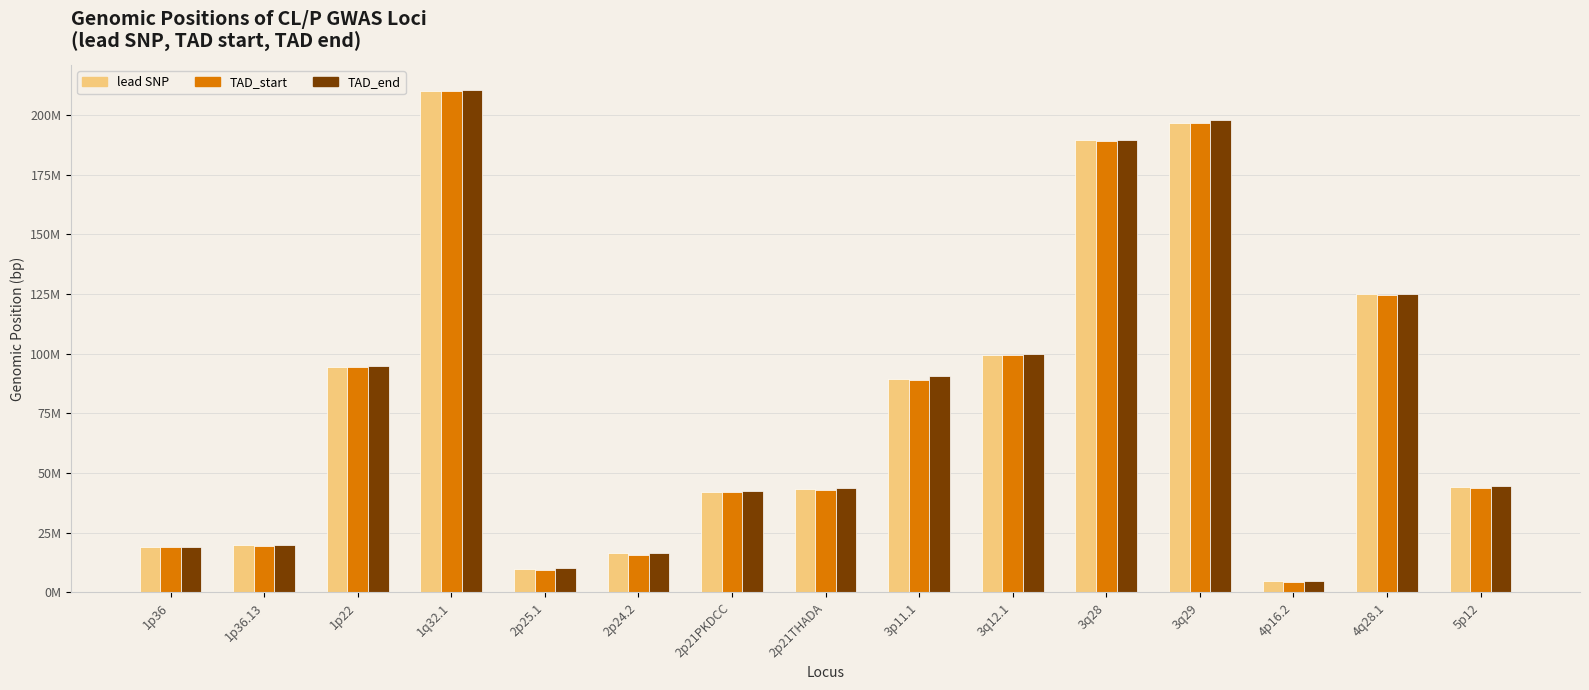

At which category does the chart reach its peak across all series?

1q32.1